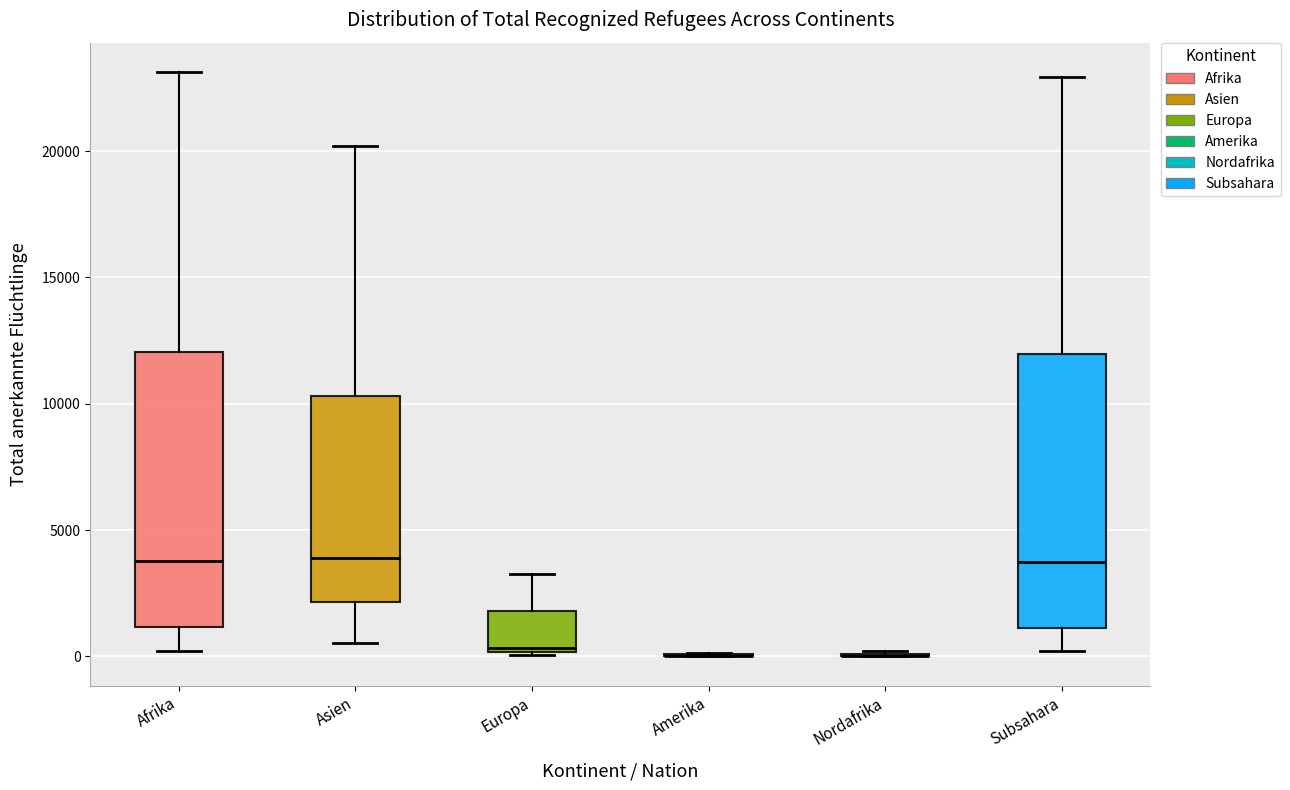

Reading left to right, transcribe this box plot: for each box, give where its median line is, the range the box spans, and where its two whiskers end, as read against the y-axis. The values are not printed on the chart, so give them approximately, as read against the axis.

Afrika: median 4000, box 1000 to 12000, whiskers 0 to 23000
Asien: median 4000, box 2000 to 10500, whiskers 500 to 20000
Europa: median 500, box 0 to 2000, whiskers 0 to 3500
Amerika: box collapsed to a line at 0, whiskers 0 to 0
Nordafrika: box collapsed to a line at 0, whiskers 0 to 0
Subsahara: median 3500, box 1000 to 12000, whiskers 0 to 23000